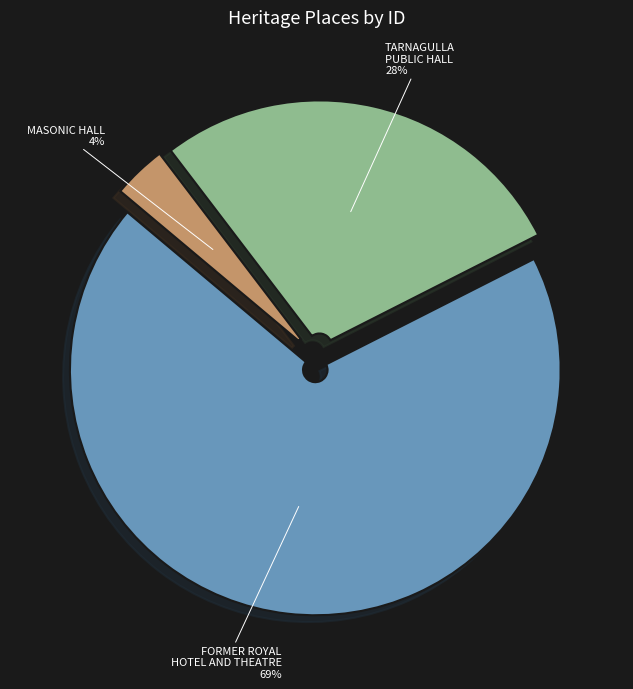

What is the ratio of the value at MASONIC HALL to the value at FORMER ROYAL HOTEL AND THEATRE?

0.1